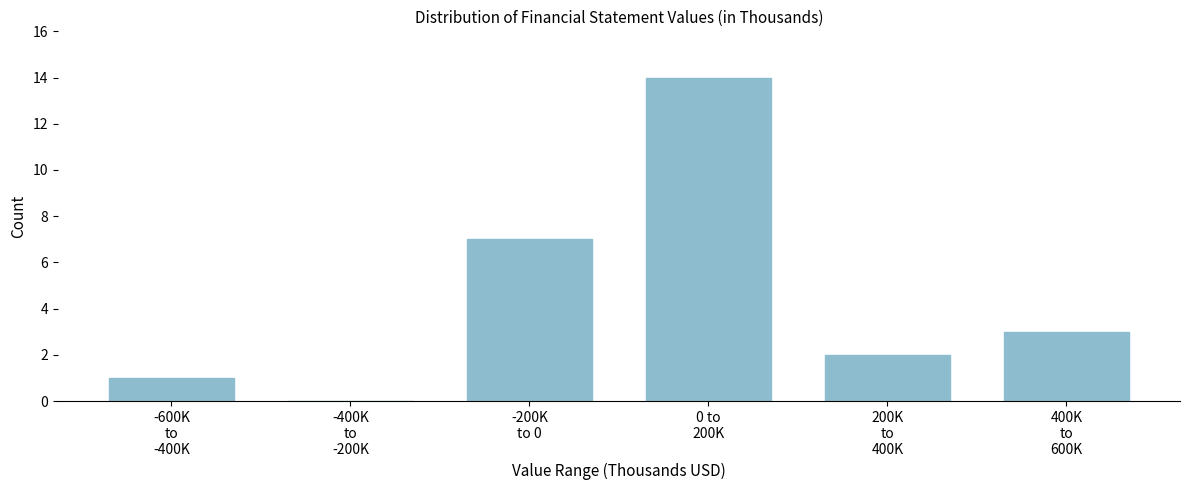

What is the greatest value displayed?

14